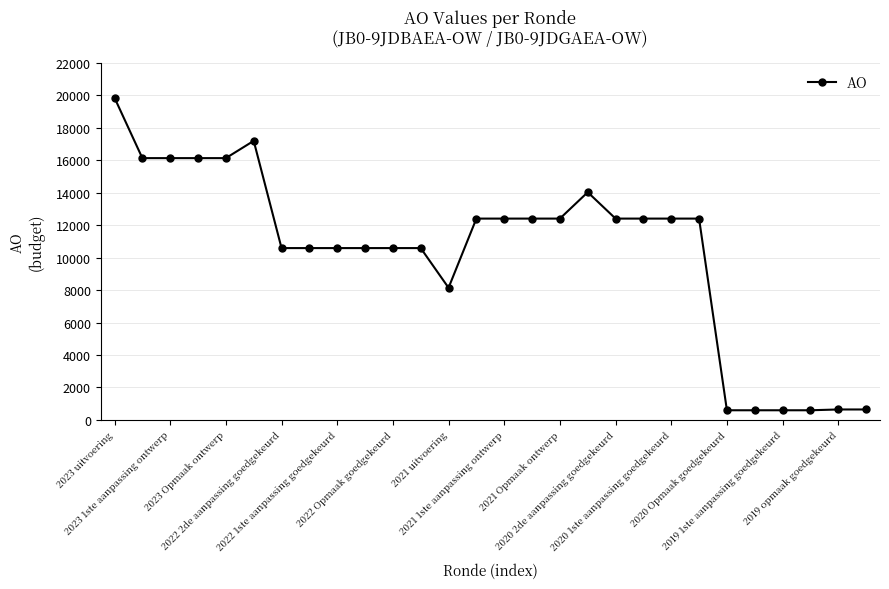

What is the sum of all values?

290070